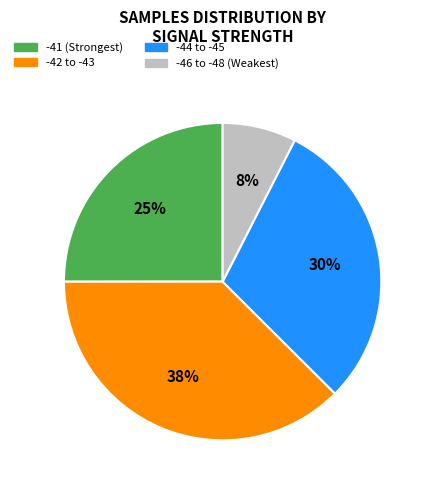

To the nearest percent, what is the average slice percentage?

25%